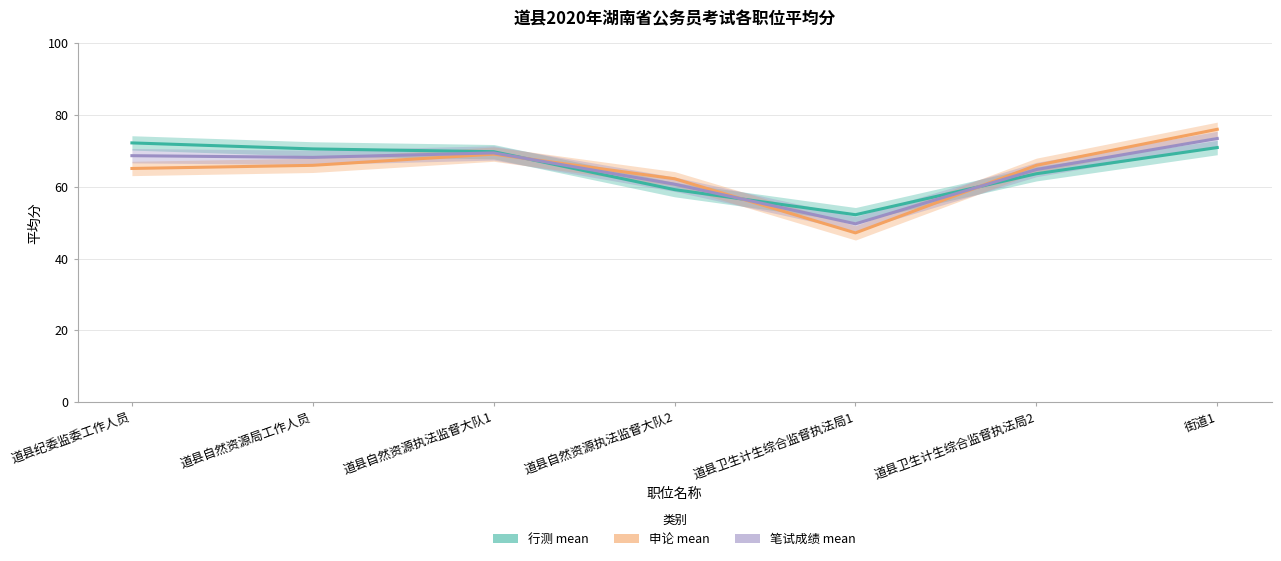

How many intersections are there between 申论 mean and 笔试成绩 mean?

3